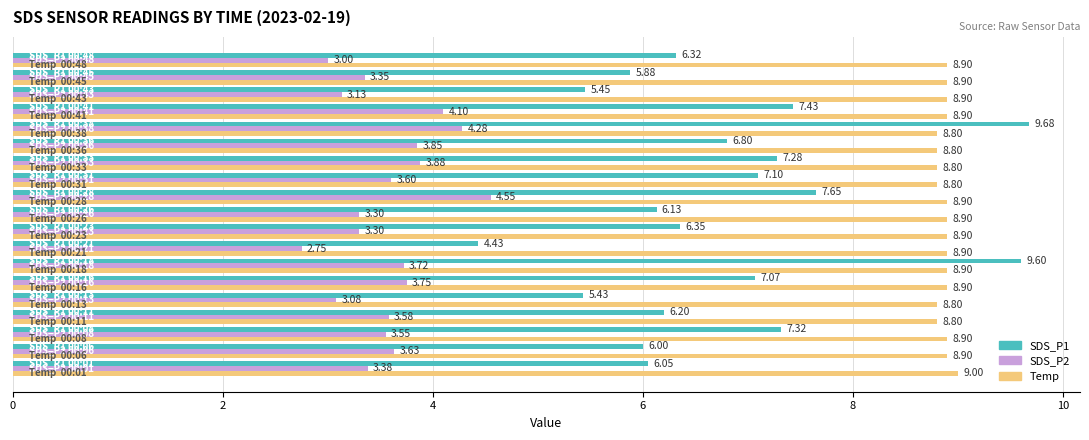

What are all the series names shown in the legend?

SDS_P1, SDS_P2, Temp